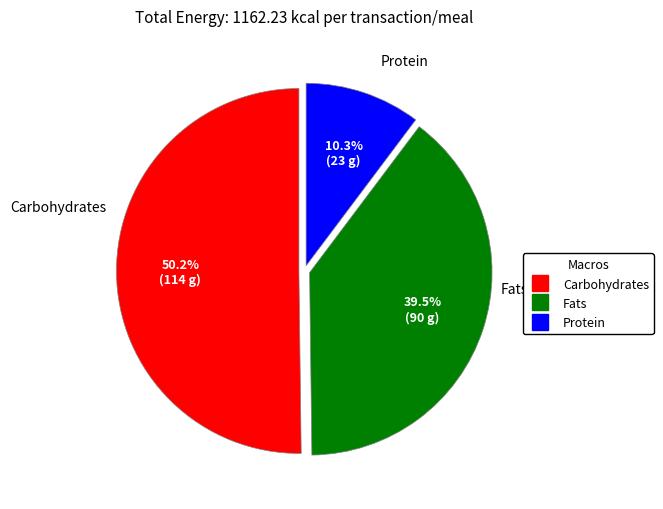

Does any single category account for the majority?

Yes